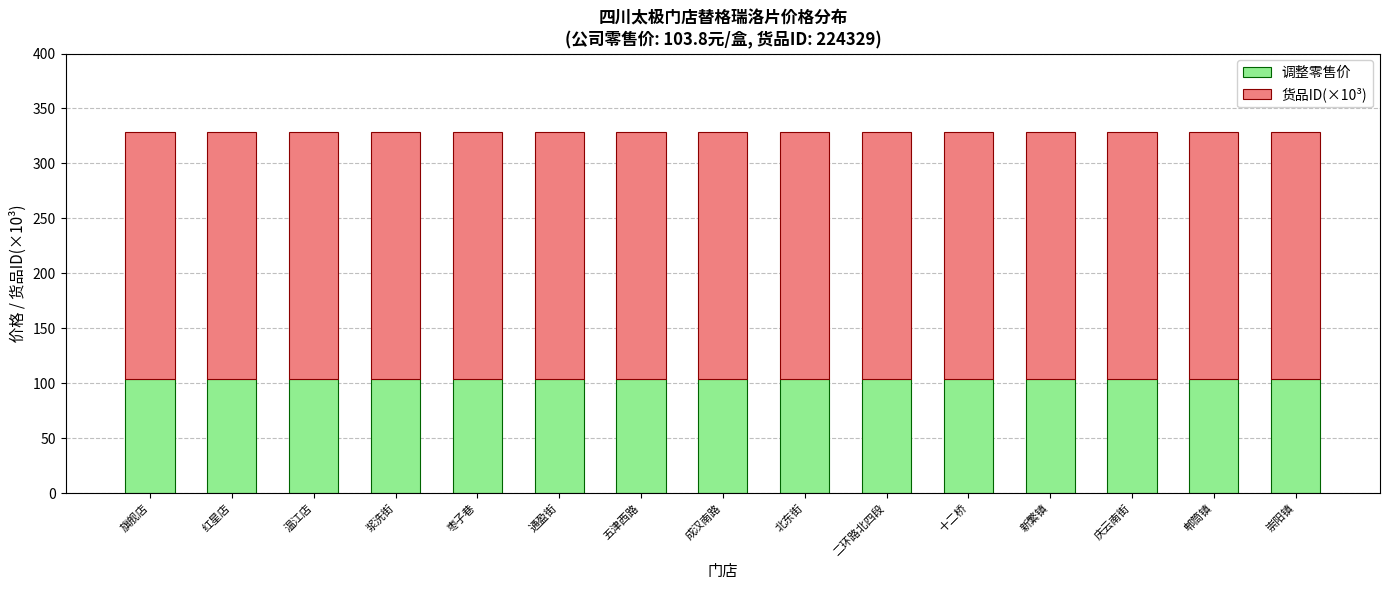

What is the sum of the 调整零售价 values at 崇阳镇 and 新繁镇?

207.6